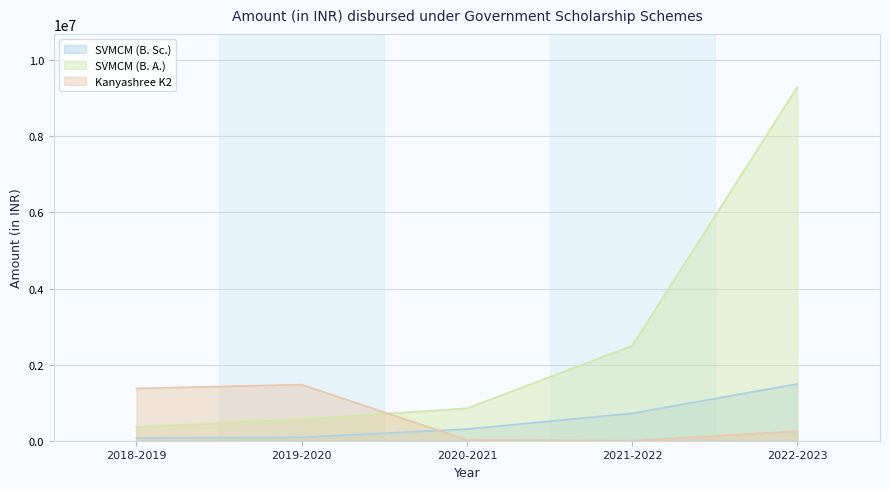

True or false: Kanyashree K2 has a value of 250000 at 2022-2023.

True